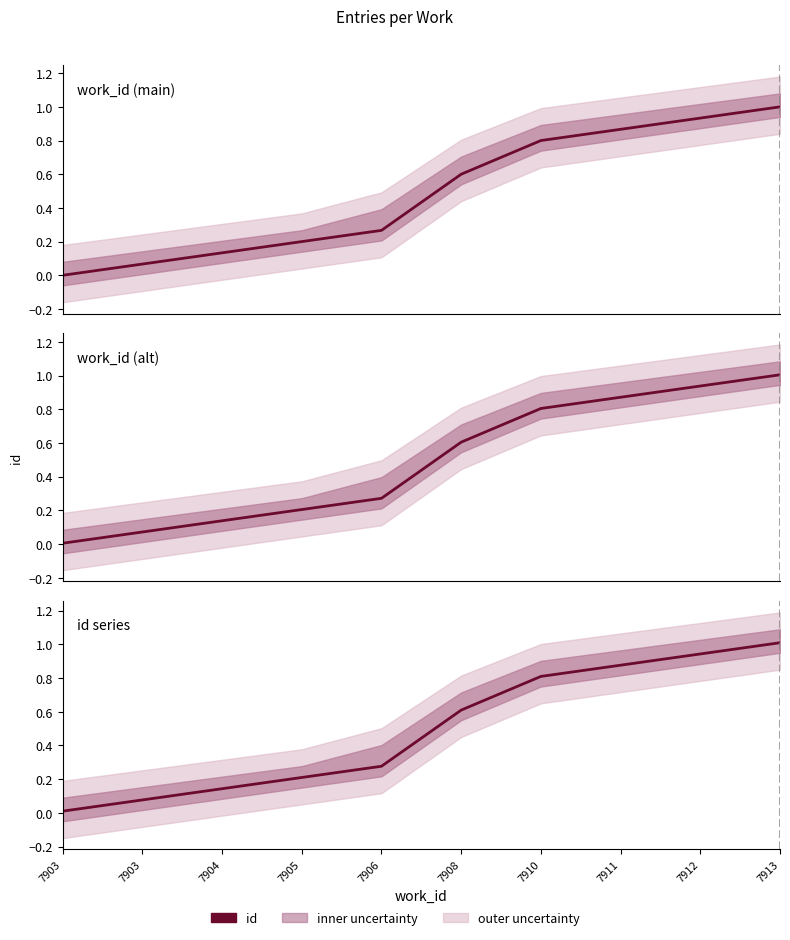

Reading right to left, list all the values displayed in this chart.

1.0	0.9	0.9	0.8	0.6	0.3	0.2	0.1	0.1	0.0